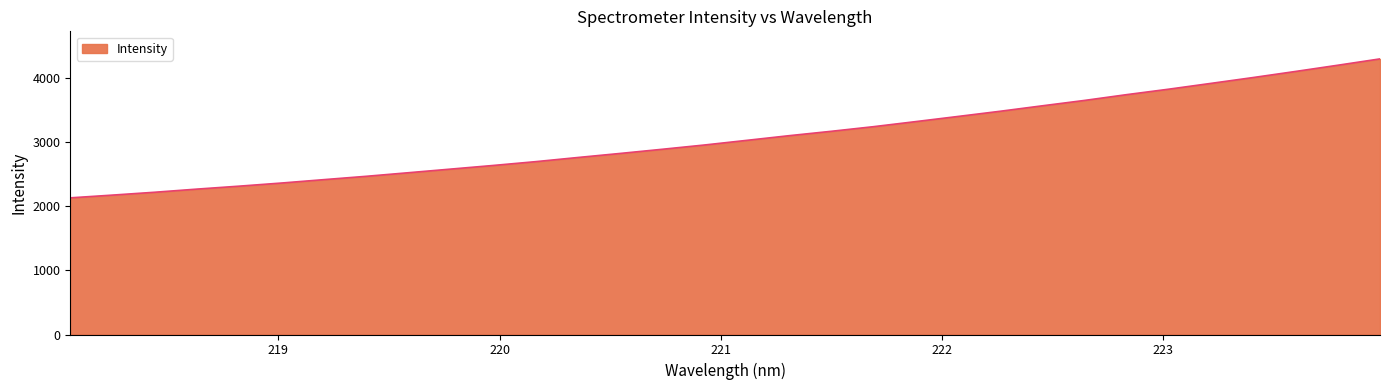

What is the difference between the maximum and minimum values?

2170.9